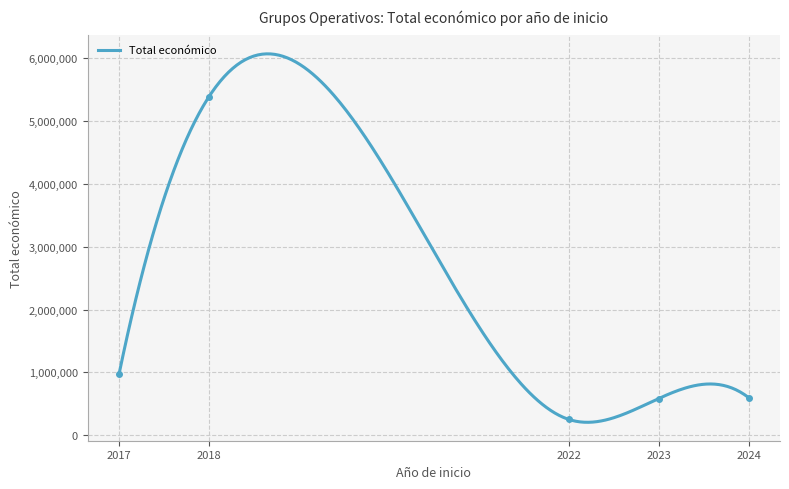

How many interior local peaks (higher than both neighbors) does the data have?

2